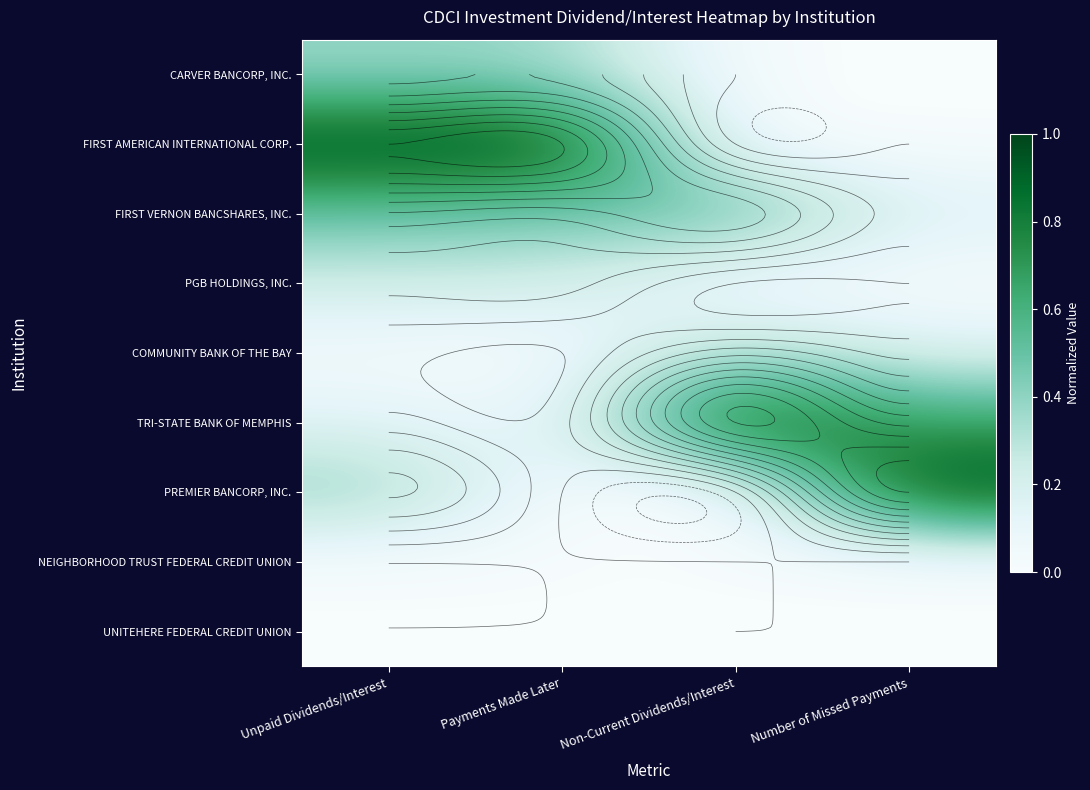

True or false: TRI-STATE BANK OF MEMPHIS has a value of 0.0 at Unpaid Dividends/Interest.

False